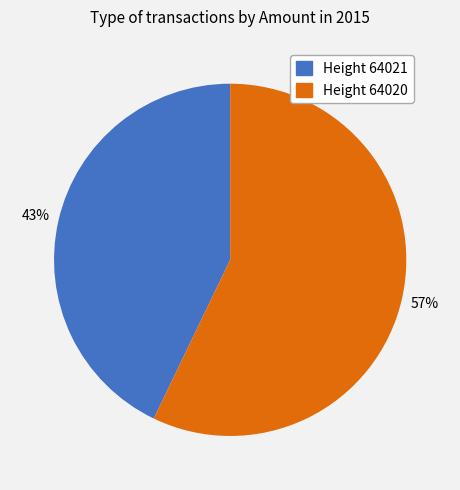

What is the smallest slice in the pie chart?

Height 64021